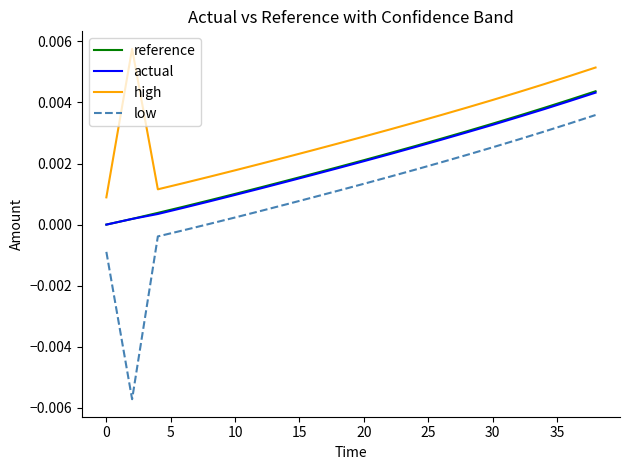

What is the sum of all high values?

0.1